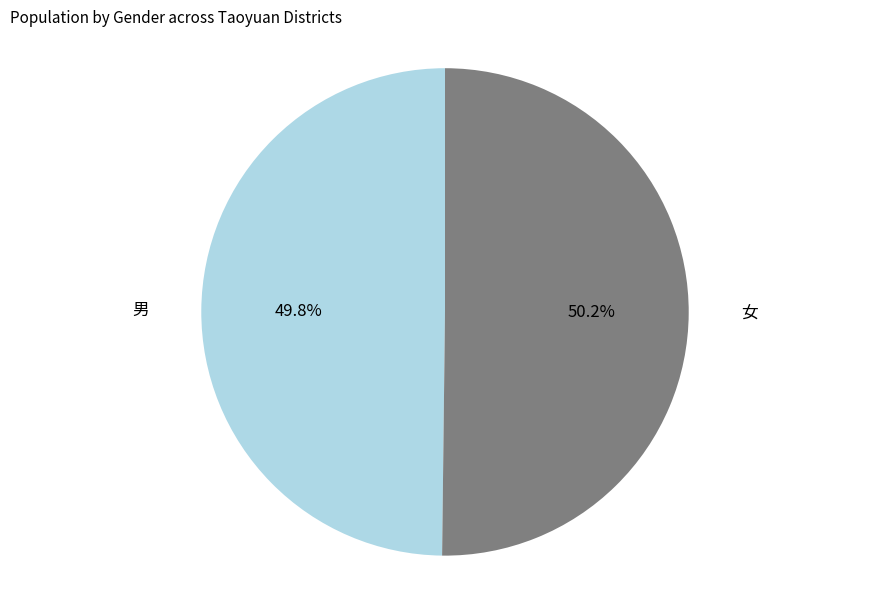

Is there a majority slice in this chart?

Yes